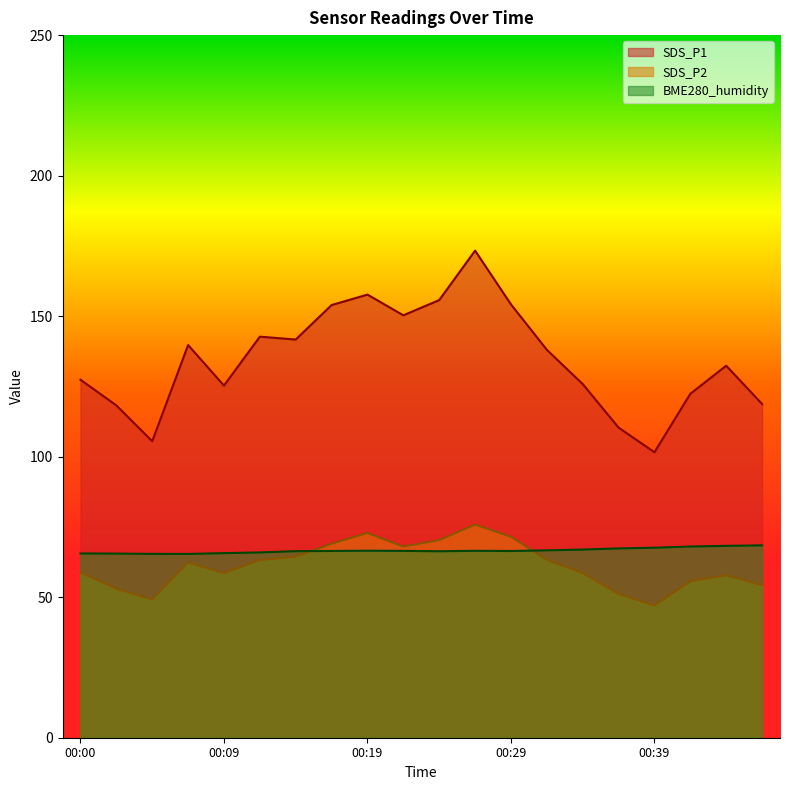

At which category does SDS_P2 reach its first local valley?

00:04